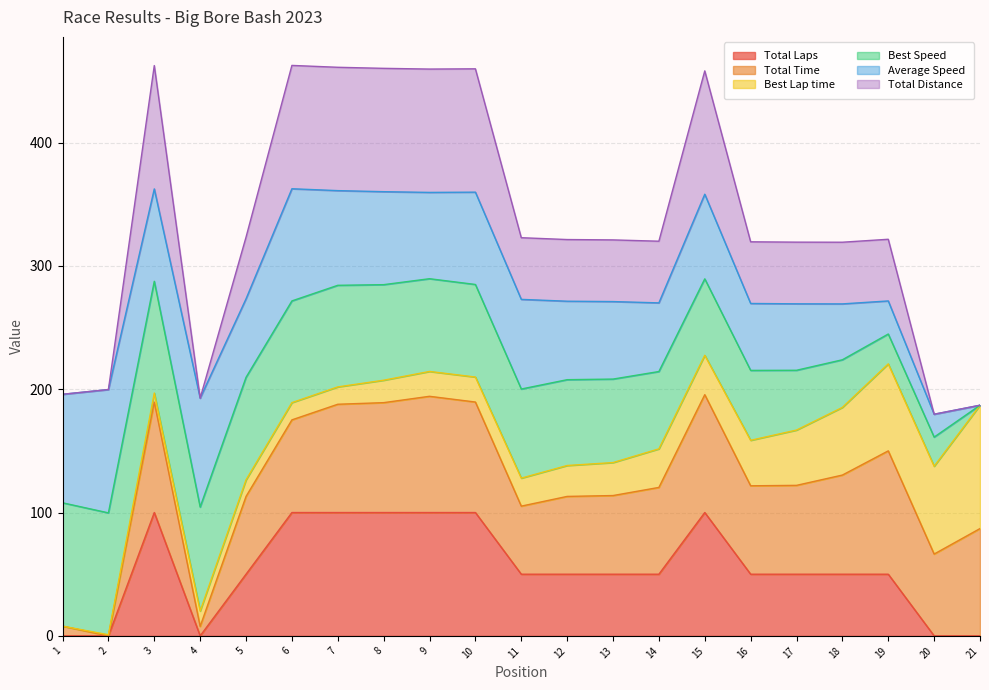

At how many categories does at least one series exceed 16?

21